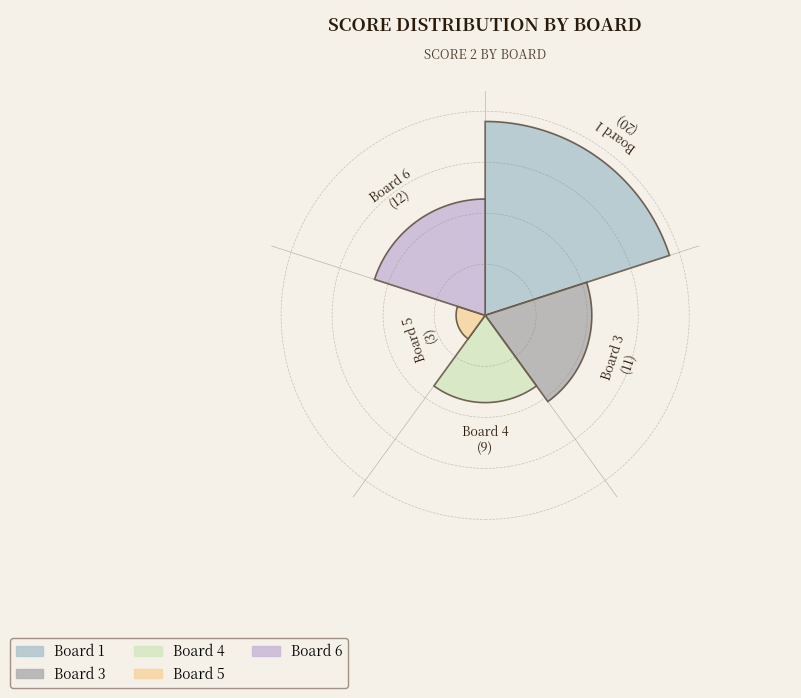

To the nearest percent, what portion does Board 5 represent?

5%